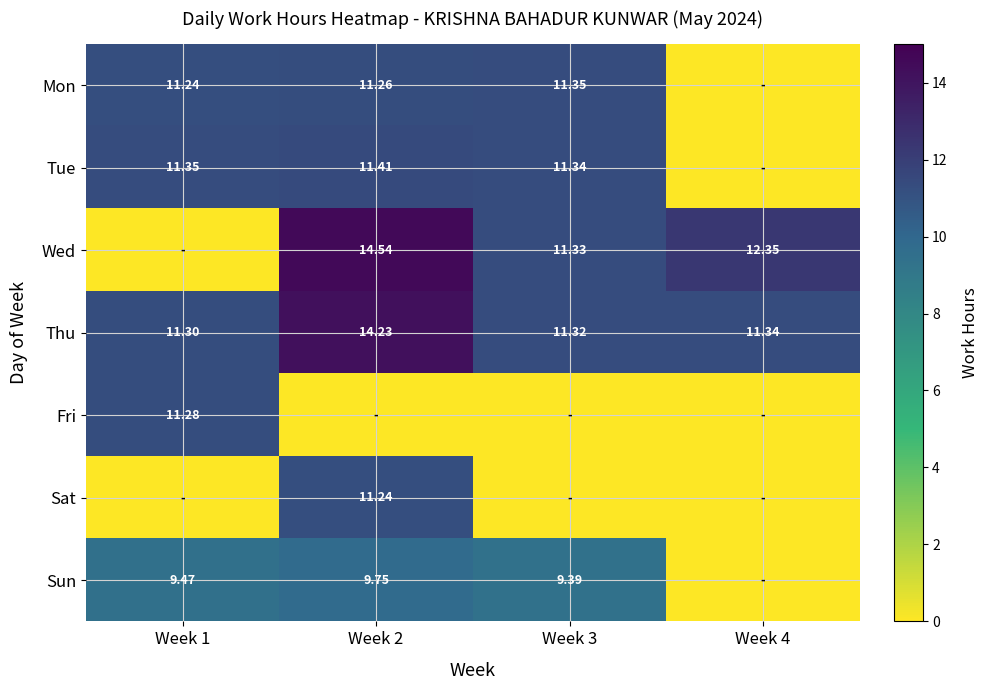

Is it true that Wed equals 11.3 at Week 3?

True